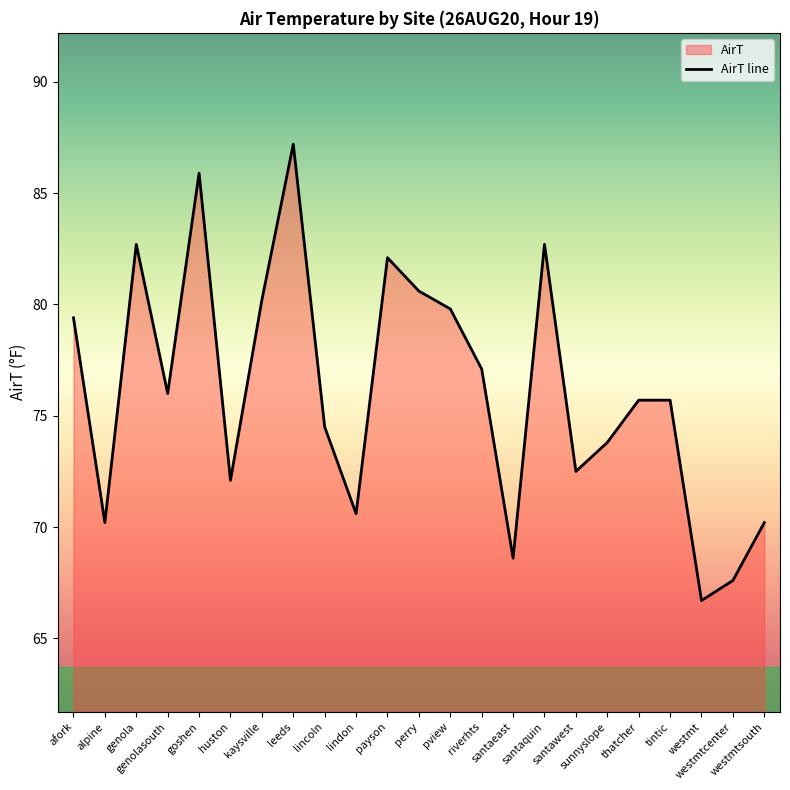

How many series are shown in this chart?

1